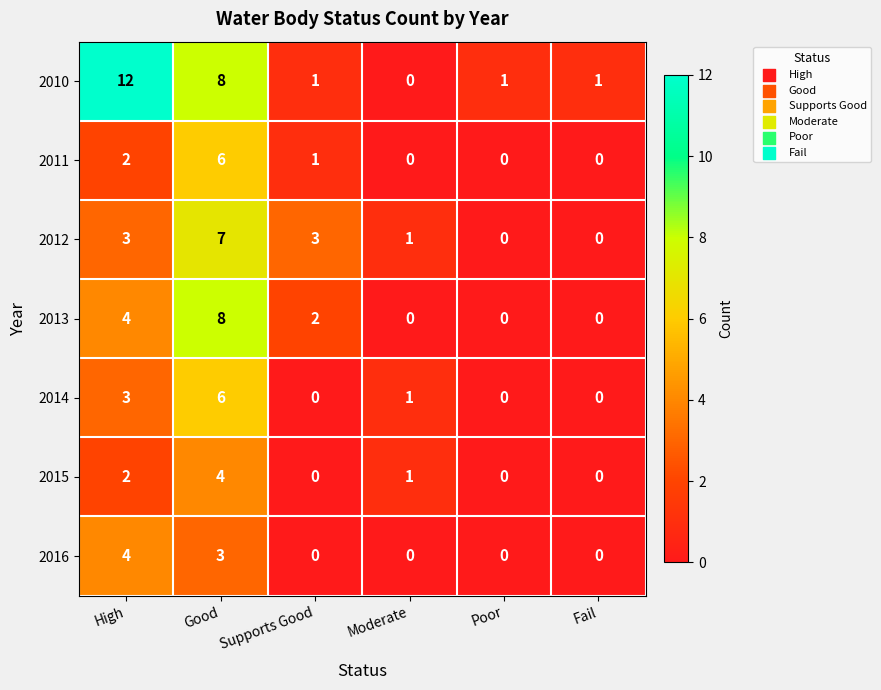

At which label is 2016 closest to 2?

Good